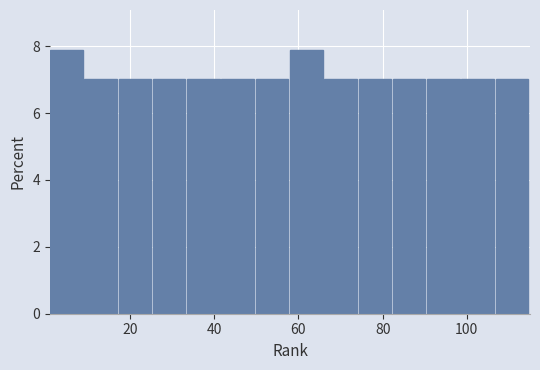

Reading left to right, transcribe this chart: for each bar, give the range it covers on the x-axis and its height. Neither the bar edges nor the heights are printed on the chart, so give them approximately, as read against the axes.

2 to 10: 7.8
10 to 18: 7.0
18 to 26: 7.0
26 to 34: 7.0
34 to 42: 7.0
42 to 50: 7.0
50 to 58: 7.0
58 to 66: 7.8
66 to 74: 7.0
74 to 82: 7.0
82 to 90: 7.0
90 to 98: 7.0
98 to 106: 7.0
106 to 116: 7.0